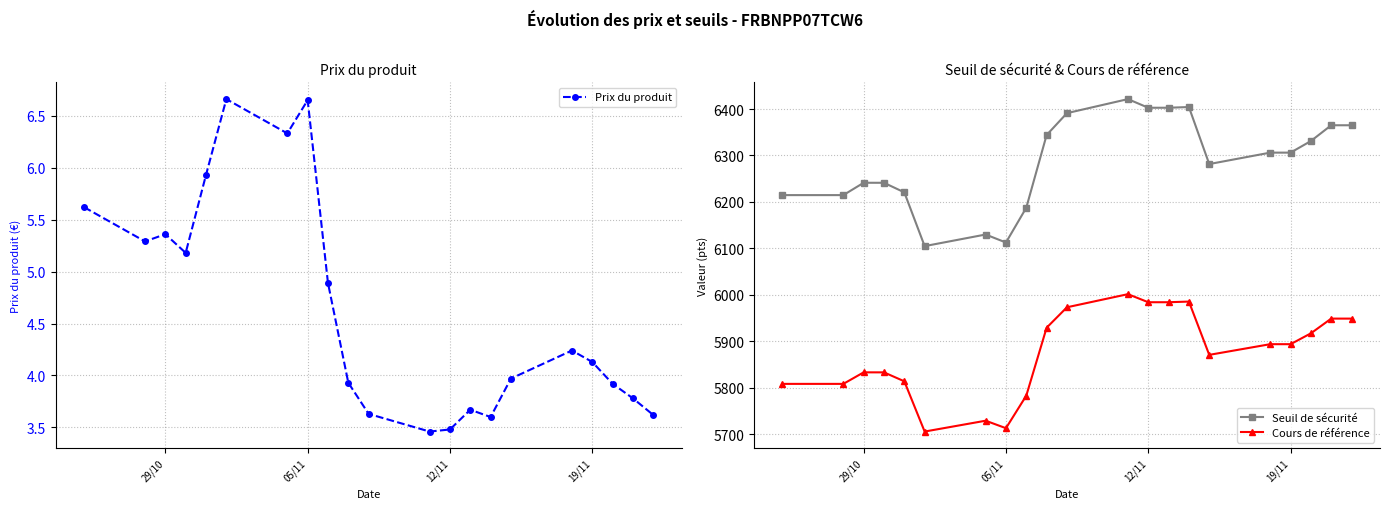

True or false: Seuil de sécurité and Cours de référence cross at least once.

False